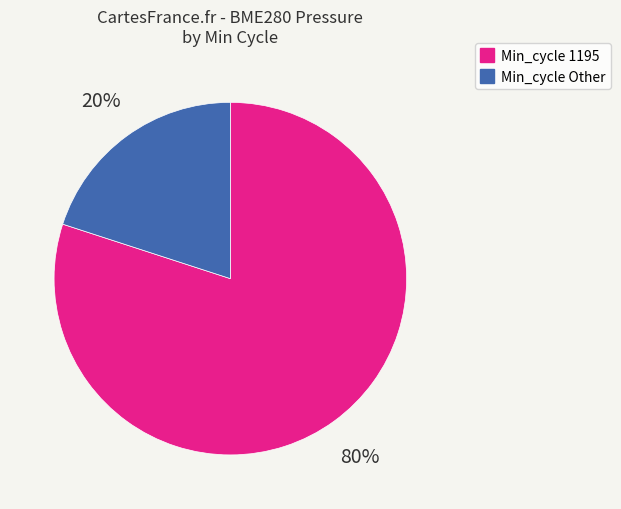

To the nearest percent, what is the difference between the largest and smallest slice percentages?

60%